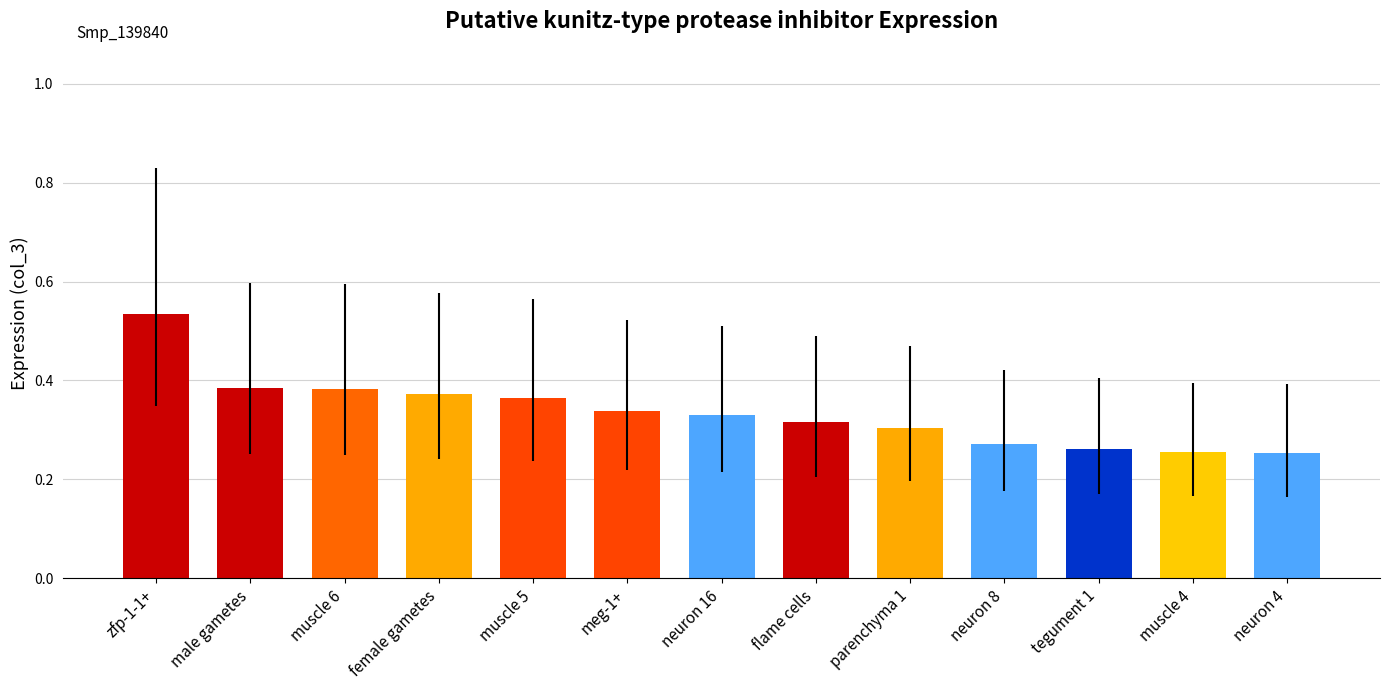

The value at parenchyma 1 is 0.4. True or false?

False